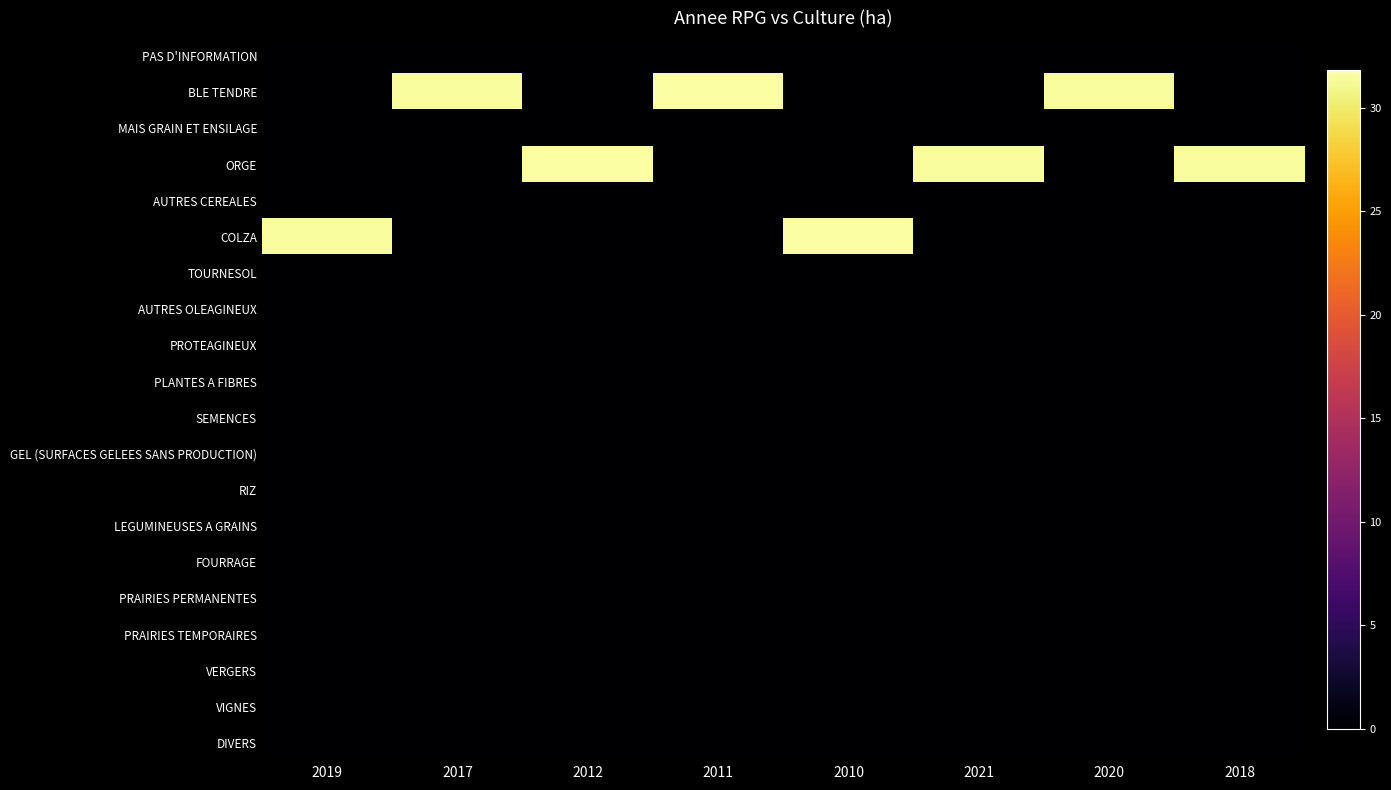

Which has a higher value, 2011 or 2017?

2011